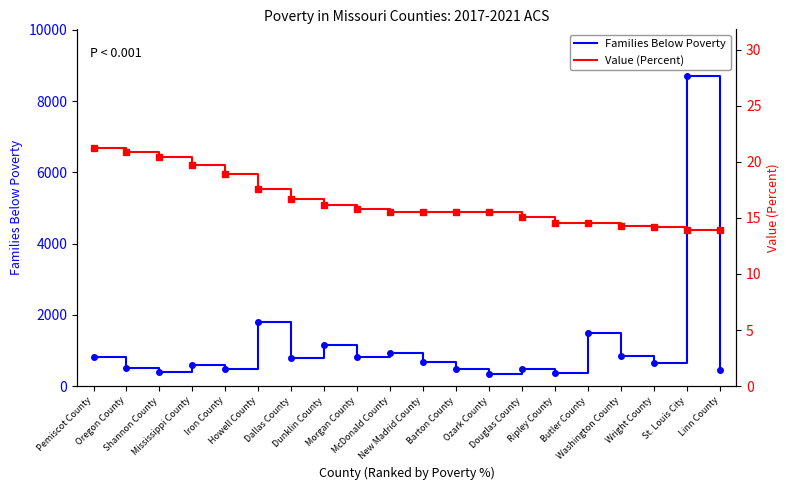

True or false: Value (Percent) and Families Below Poverty cross at least once.

False